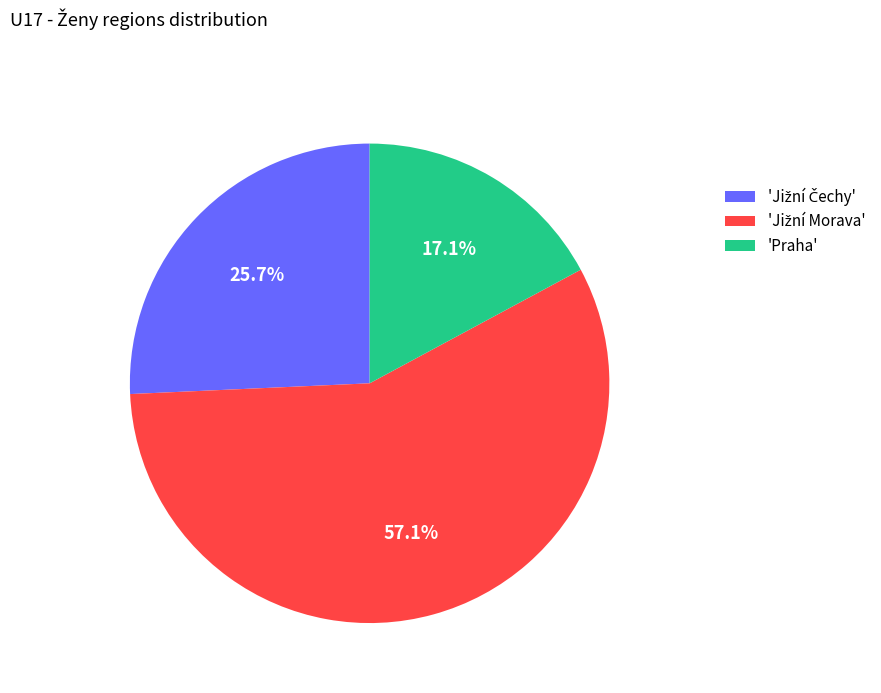

Count the number of slices in the pie.

3